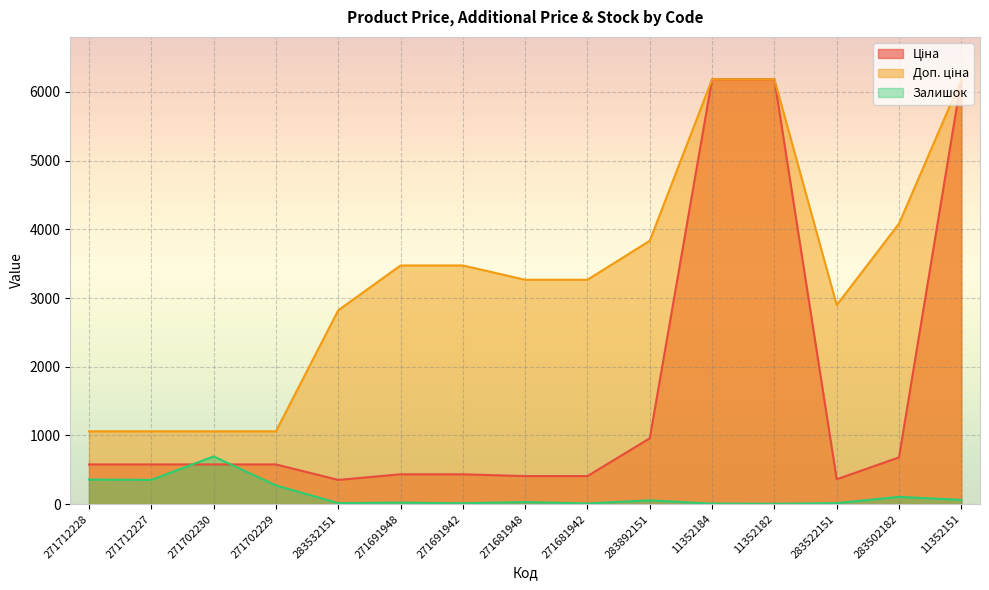

What is the sum of the Ціна values at 283522151 and 11352151?

6544.6